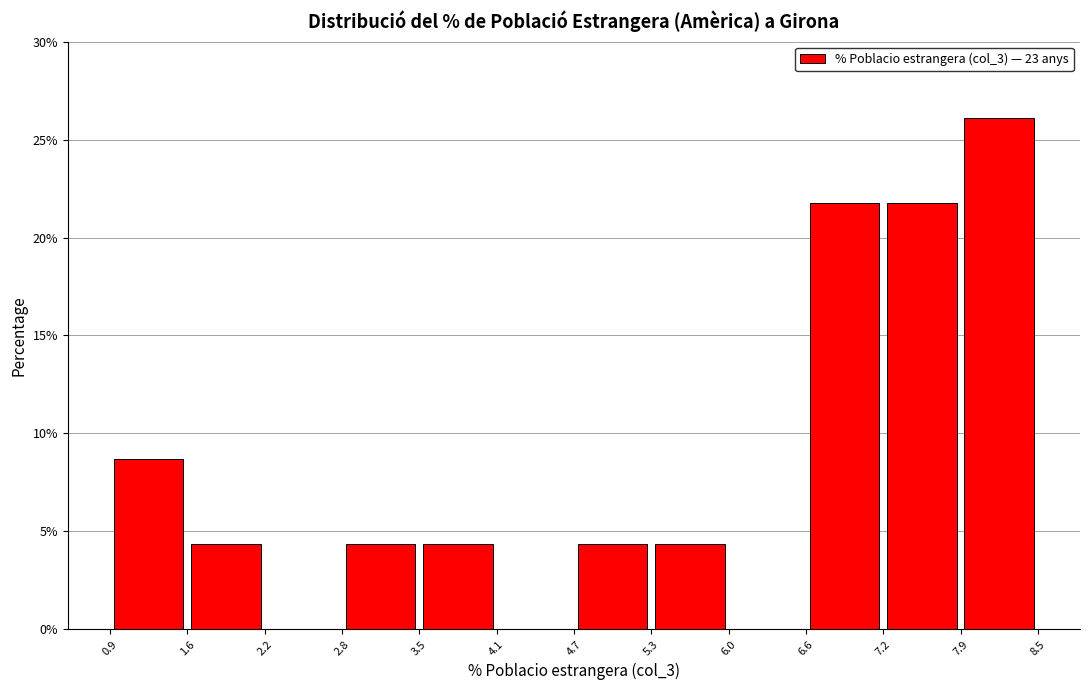

Reading left to right, transcribe this chart: for each bar, give the range it covers on the x-axis and its height. The values are not printed on the chart, so give them approximately, as read against the axis.

0.9 to 1.6: 8.5
1.6 to 2.2: 4.5
2.2 to 2.8: 0
2.8 to 3.5: 4.5
3.5 to 4.1: 4.5
4.1 to 4.7: 0
4.7 to 5.3: 4.5
5.3 to 6.0: 4.5
6.0 to 6.6: 0
6.6 to 7.2: 21.5
7.2 to 7.9: 21.5
7.9 to 8.5: 26.0